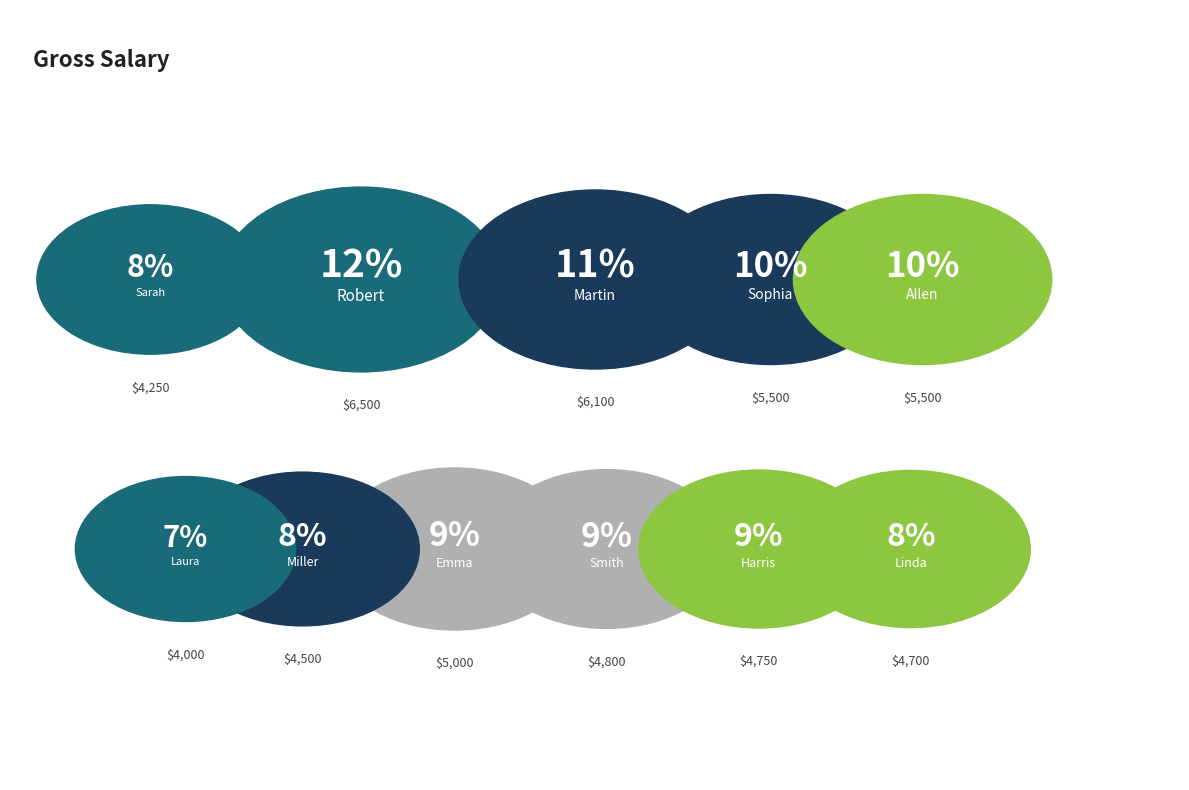

Is the sum of Smith and Robert greater than half?

No